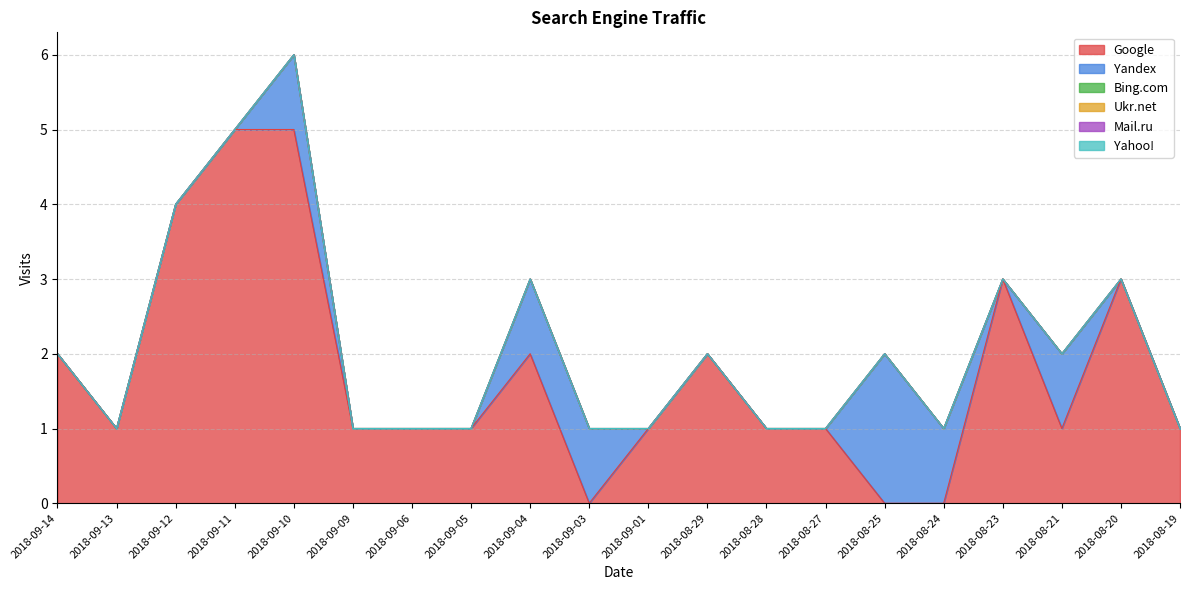

Reading left to right, what are all the values shown in this chart?

Google: 2018-09-14=2	2018-09-13=1	2018-09-12=4	2018-09-11=5	2018-09-10=5	2018-09-09=1	2018-09-06=1	2018-09-05=1	2018-09-04=2	2018-09-03=0	2018-09-01=1	2018-08-29=2	2018-08-28=1	2018-08-27=1	2018-08-25=0	2018-08-24=0	2018-08-23=3	2018-08-21=1	2018-08-20=3	2018-08-19=1
Yandex: 2018-09-14=0	2018-09-13=0	2018-09-12=0	2018-09-11=0	2018-09-10=1	2018-09-09=0	2018-09-06=0	2018-09-05=0	2018-09-04=1	2018-09-03=1	2018-09-01=0	2018-08-29=0	2018-08-28=0	2018-08-27=0	2018-08-25=2	2018-08-24=1	2018-08-23=0	2018-08-21=1	2018-08-20=0	2018-08-19=0
Bing.com: 2018-09-14=0	2018-09-13=0	2018-09-12=0	2018-09-11=0	2018-09-10=0	2018-09-09=0	2018-09-06=0	2018-09-05=0	2018-09-04=0	2018-09-03=0	2018-09-01=0	2018-08-29=0	2018-08-28=0	2018-08-27=0	2018-08-25=0	2018-08-24=0	2018-08-23=0	2018-08-21=0	2018-08-20=0	2018-08-19=0
Ukr.net: 2018-09-14=0	2018-09-13=0	2018-09-12=0	2018-09-11=0	2018-09-10=0	2018-09-09=0	2018-09-06=0	2018-09-05=0	2018-09-04=0	2018-09-03=0	2018-09-01=0	2018-08-29=0	2018-08-28=0	2018-08-27=0	2018-08-25=0	2018-08-24=0	2018-08-23=0	2018-08-21=0	2018-08-20=0	2018-08-19=0
Mail.ru: 2018-09-14=0	2018-09-13=0	2018-09-12=0	2018-09-11=0	2018-09-10=0	2018-09-09=0	2018-09-06=0	2018-09-05=0	2018-09-04=0	2018-09-03=0	2018-09-01=0	2018-08-29=0	2018-08-28=0	2018-08-27=0	2018-08-25=0	2018-08-24=0	2018-08-23=0	2018-08-21=0	2018-08-20=0	2018-08-19=0
Yahoo!: 2018-09-14=0	2018-09-13=0	2018-09-12=0	2018-09-11=0	2018-09-10=0	2018-09-09=0	2018-09-06=0	2018-09-05=0	2018-09-04=0	2018-09-03=0	2018-09-01=0	2018-08-29=0	2018-08-28=0	2018-08-27=0	2018-08-25=0	2018-08-24=0	2018-08-23=0	2018-08-21=0	2018-08-20=0	2018-08-19=0